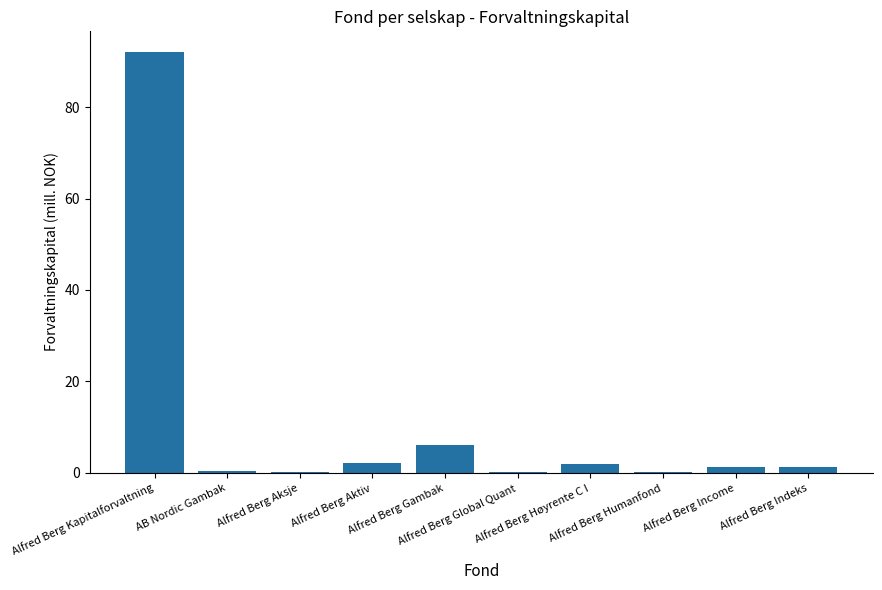

Count the number of categories in the chart.

10